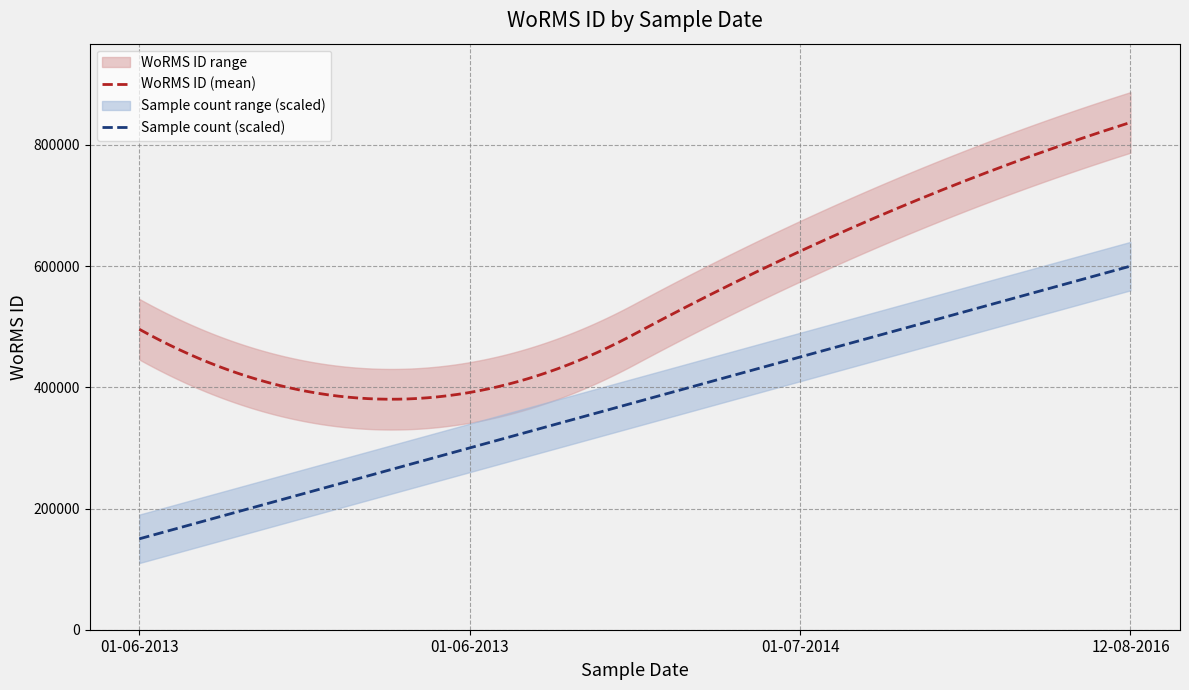

Is this an area chart (filled region under the line)?

No